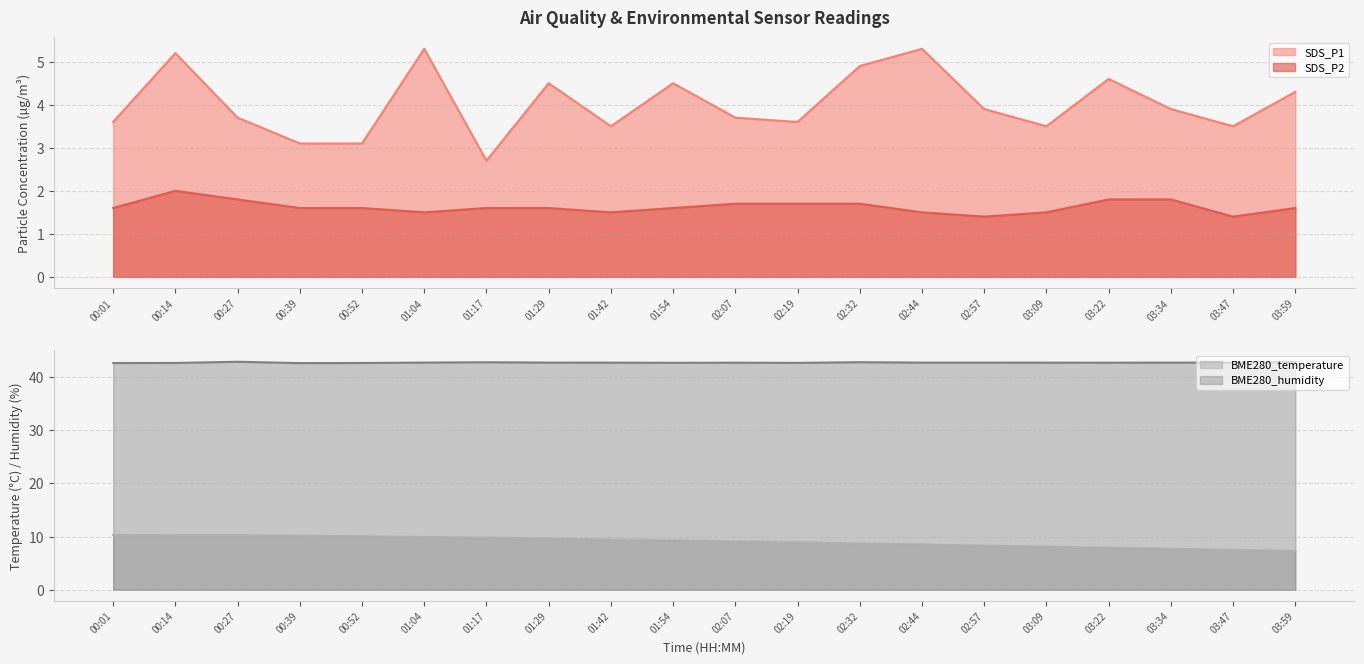

What is the total value across all series at 01:04?

59.4